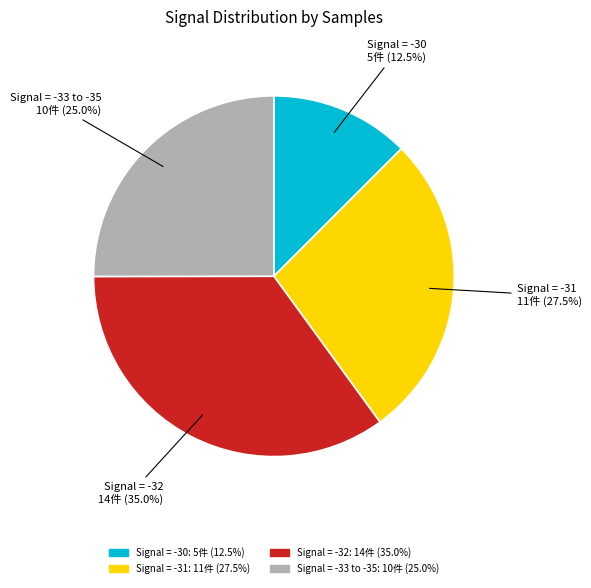

Is there a majority slice in this chart?

No